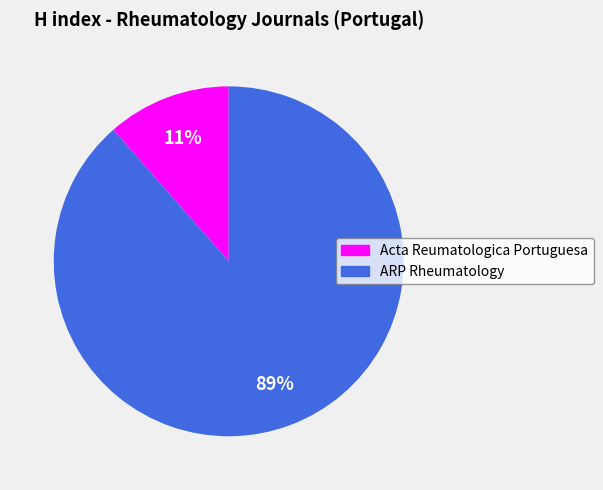

Is ARP Rheumatology the majority of the pie?

Yes